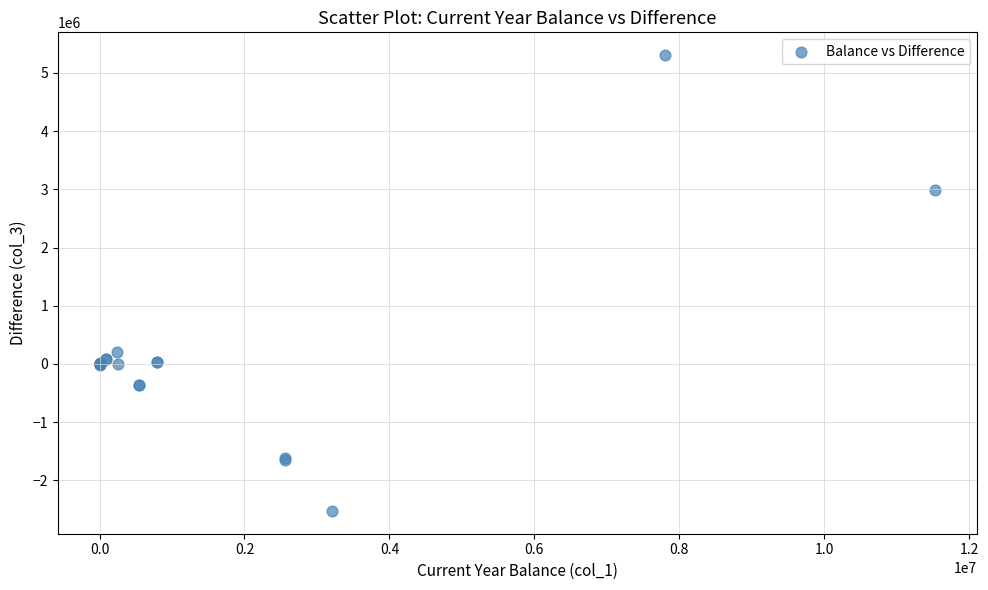

What Y value in the scatter plot is closest to 1390592?

199166.7